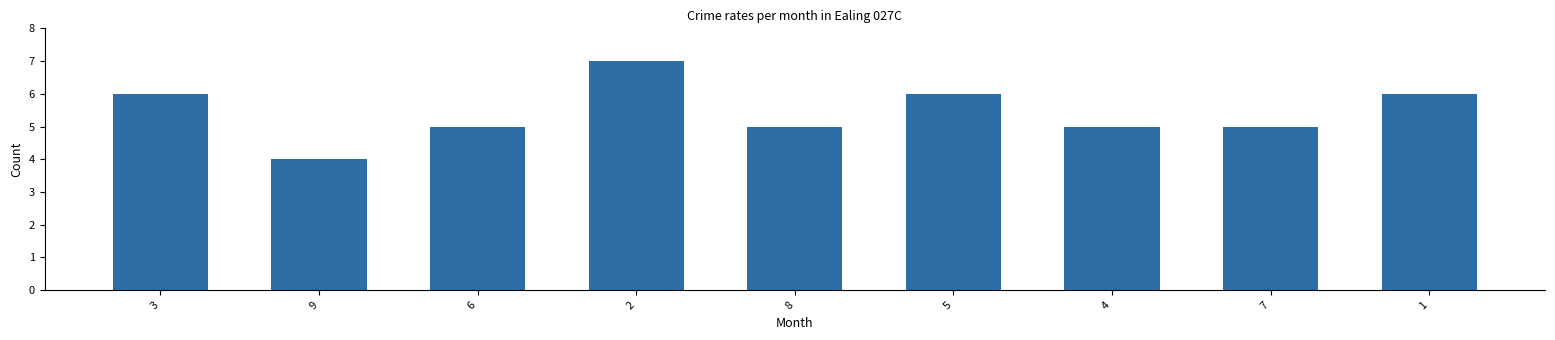

What is the sum of the values at 6 and 3?

11